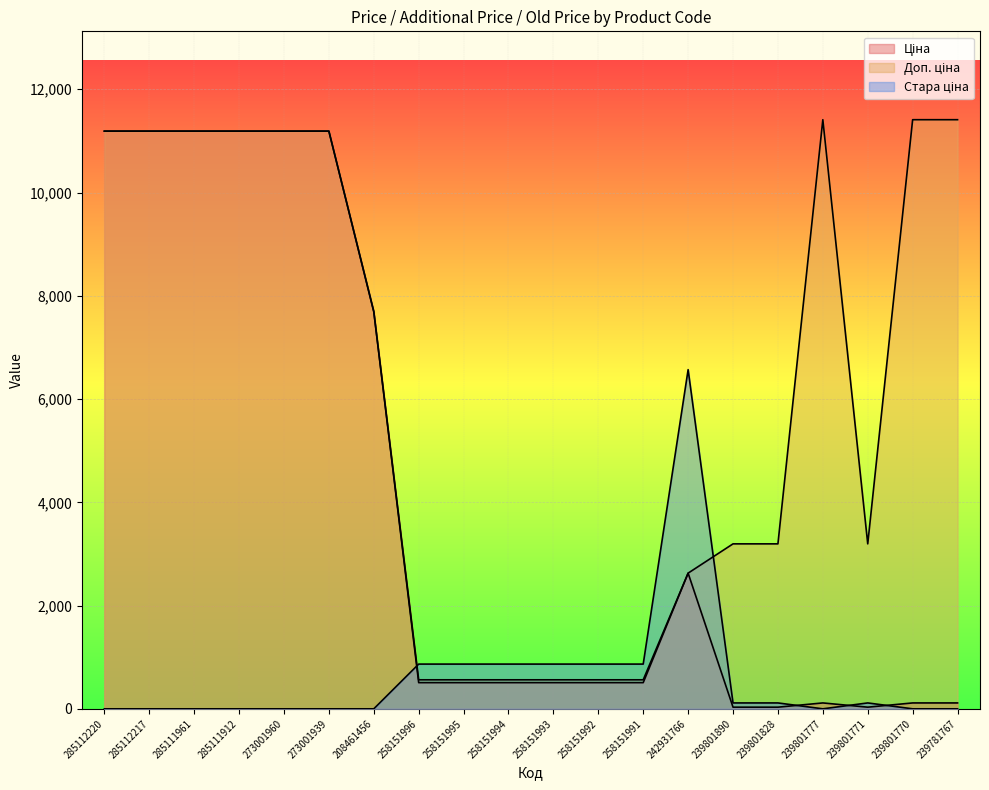

What is the difference between the highest and lowest values at 258151995?

359.2